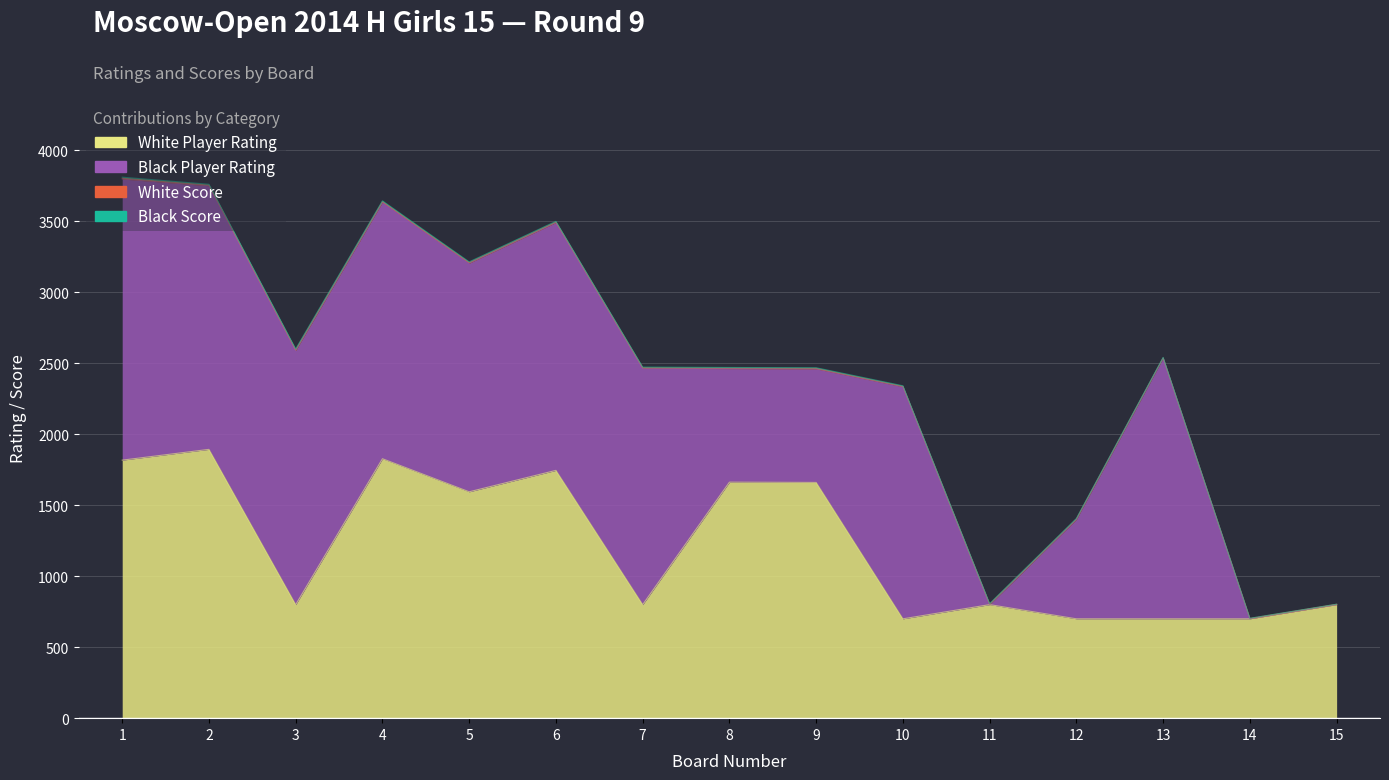

Rank the categories by White Player Rating value from highest to lowest.

2, 4, 1, 6, 8, 9, 5, 3, 7, 11, 15, 10, 12, 13, 14